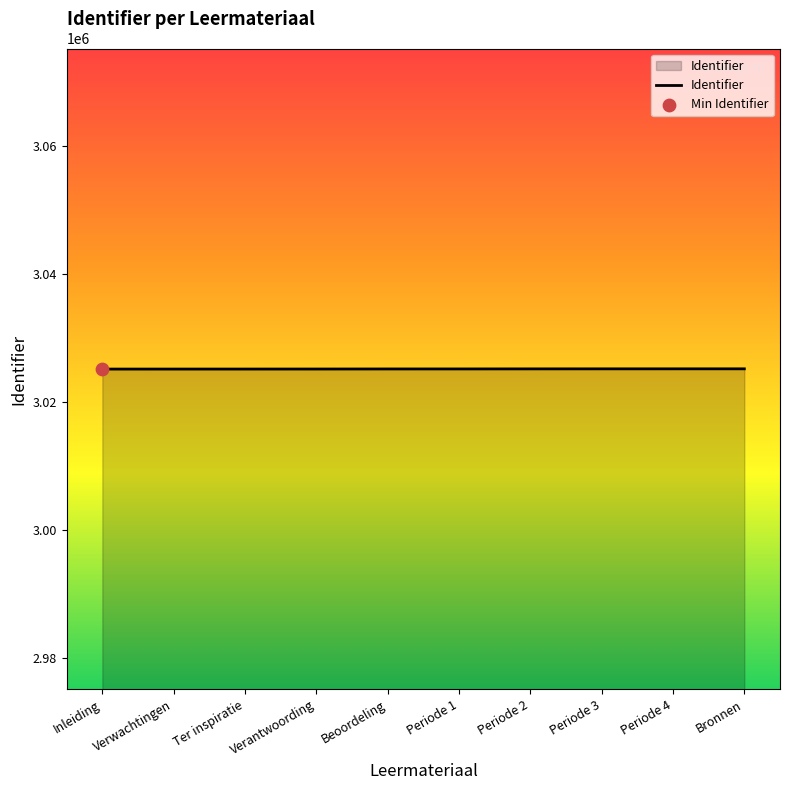

What is the ratio of the value at Verwachtingen to the value at Periode 2?

1.0